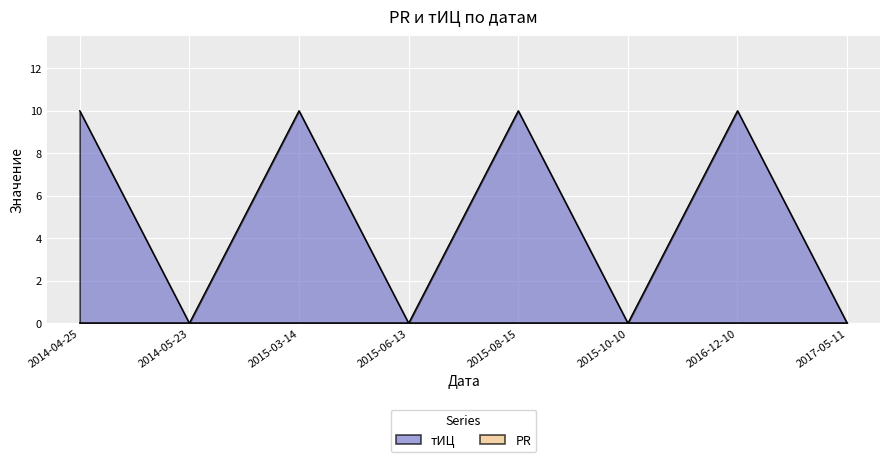

How many points are higher than both their immediate neighbors (excluding endpoints)?

3